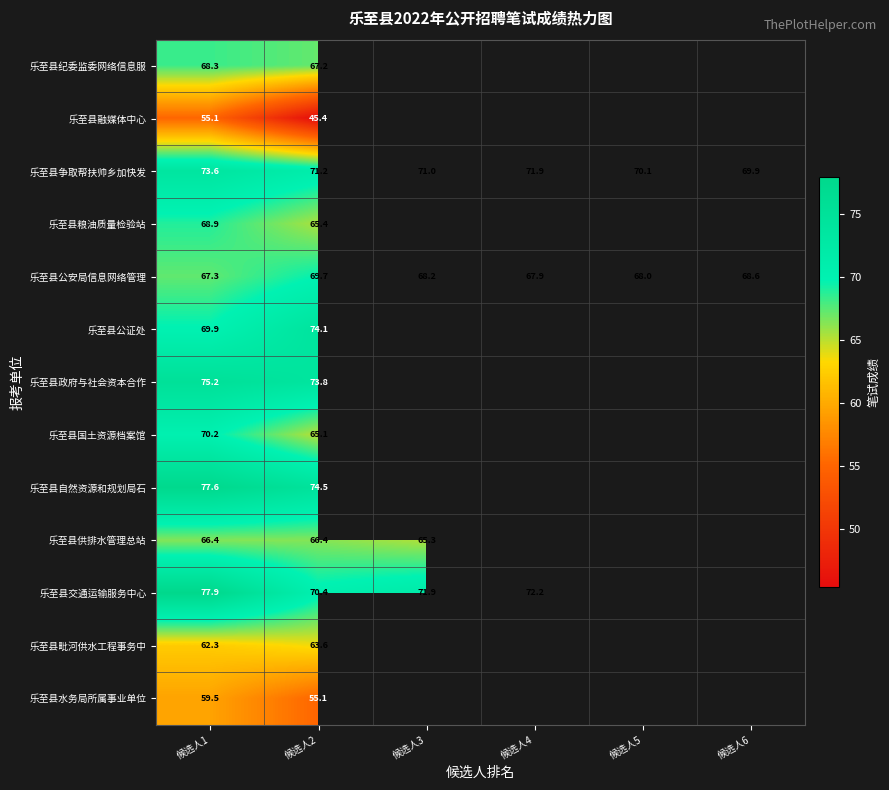

What is the sum of the 乐至县公安局信息网络管理 values at 候选人2 and 候选人1?

137.0